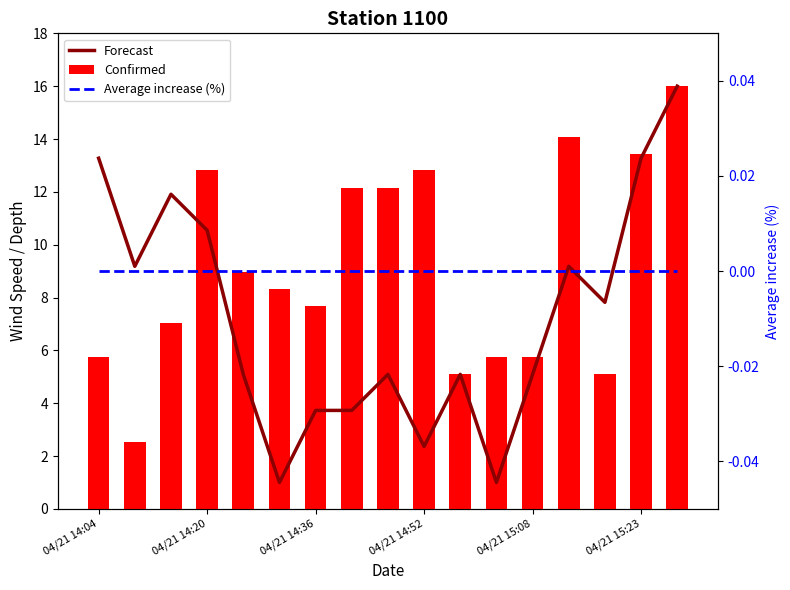

How many values in the Forecast series are below 5?

5